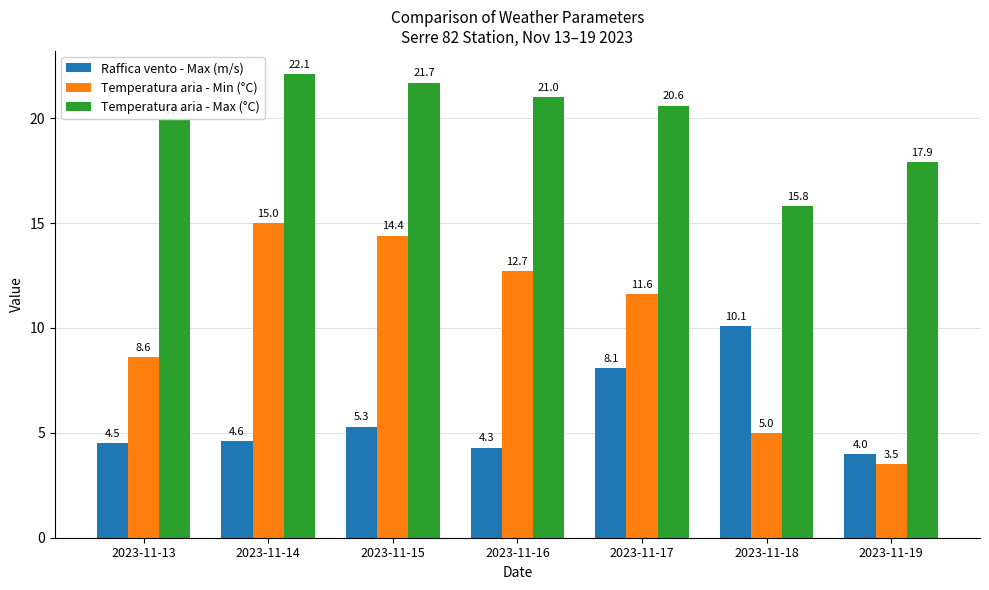

Rank the series by their maximum value, from highest to lowest.

Temperatura aria - Max (°C), Temperatura aria - Min (°C), Raffica vento - Max (m/s)